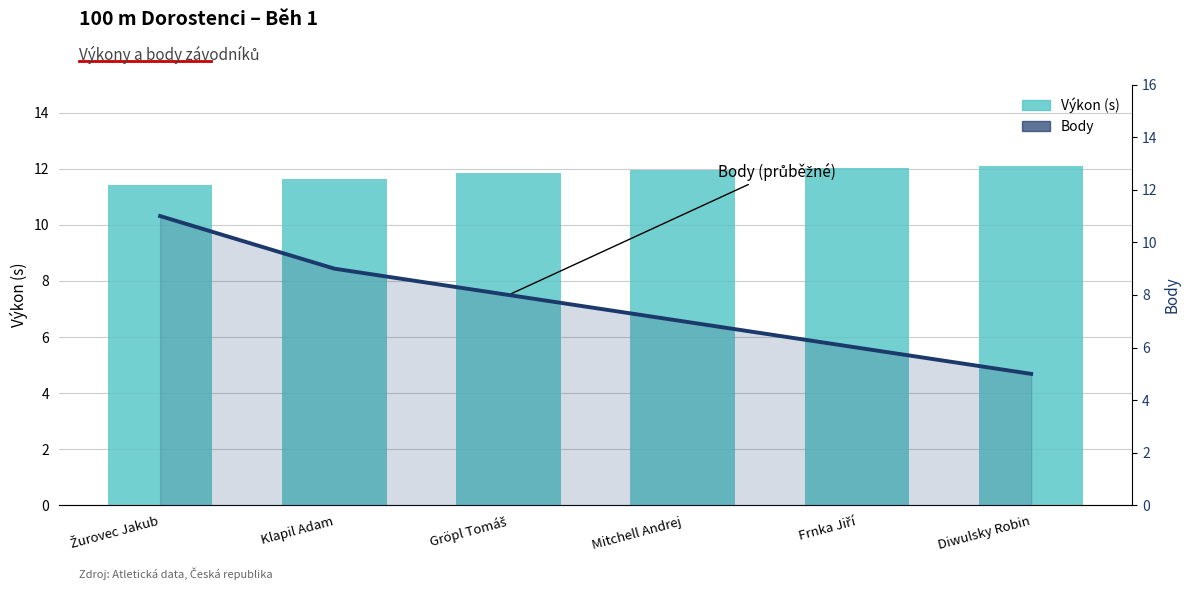

What is the difference between the Výkon (s) values at Klapil Adam and Žurovec Jakub?

0.2